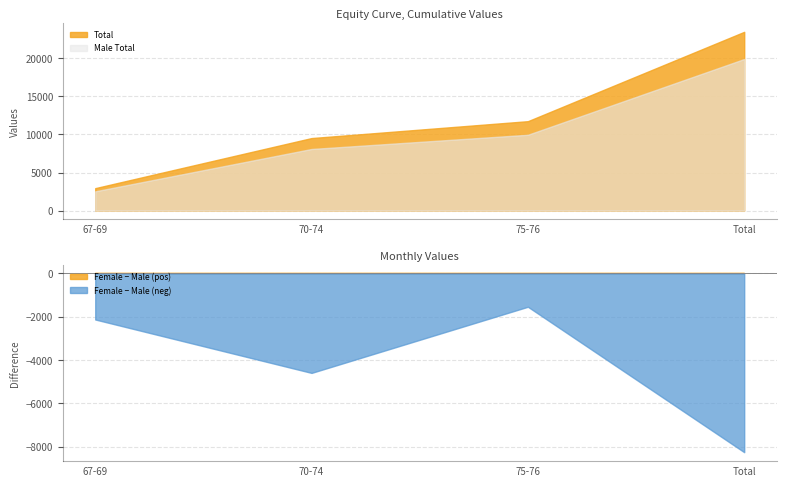

The Male_Mid series shows 1542 at 67-69. True or false?

False